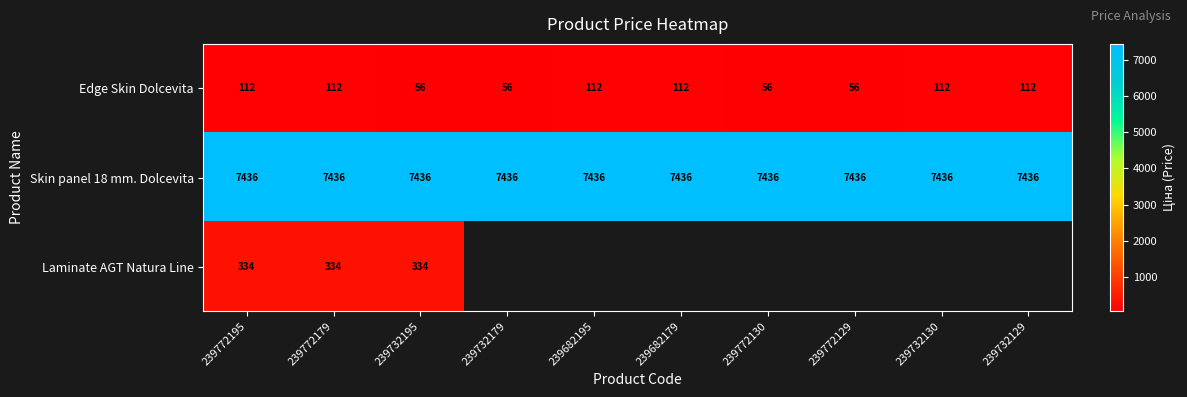

List the series in order of their overall mean, highest first.

Skin panel 18 mm. Dolcevita, Laminate AGT Natura Line, Edge Skin Dolcevita